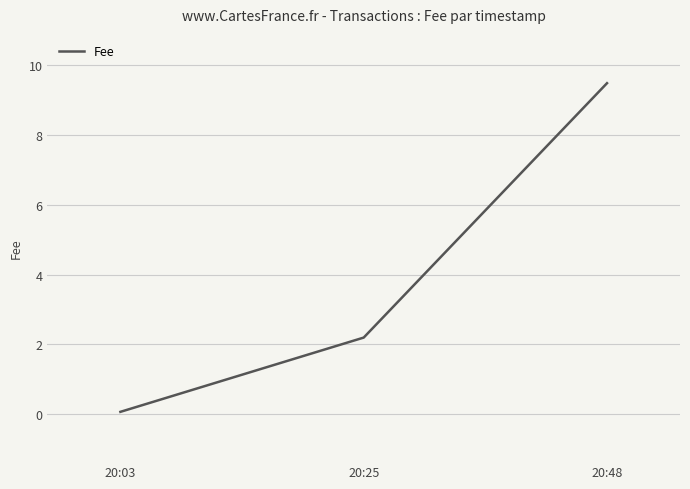

Which has a higher value, 20:03 or 20:48?

20:48